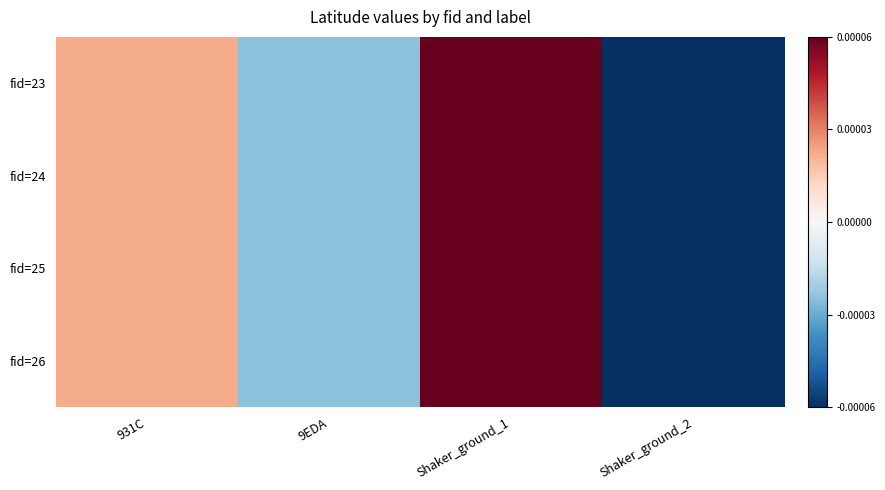

Reading left to right, extract all data points from this chart.

fid=23: 931C=0.0	9EDA=-0.0	Shaker_ground_1=0.0	Shaker_ground_2=-0.0
fid=24: 931C=0.0	9EDA=-0.0	Shaker_ground_1=0.0	Shaker_ground_2=-0.0
fid=25: 931C=0.0	9EDA=-0.0	Shaker_ground_1=0.0	Shaker_ground_2=-0.0
fid=26: 931C=0.0	9EDA=-0.0	Shaker_ground_1=0.0	Shaker_ground_2=-0.0